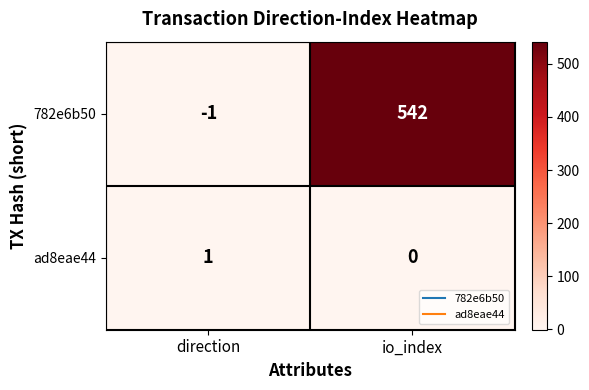

What is the difference between the highest and lowest values at direction?

2